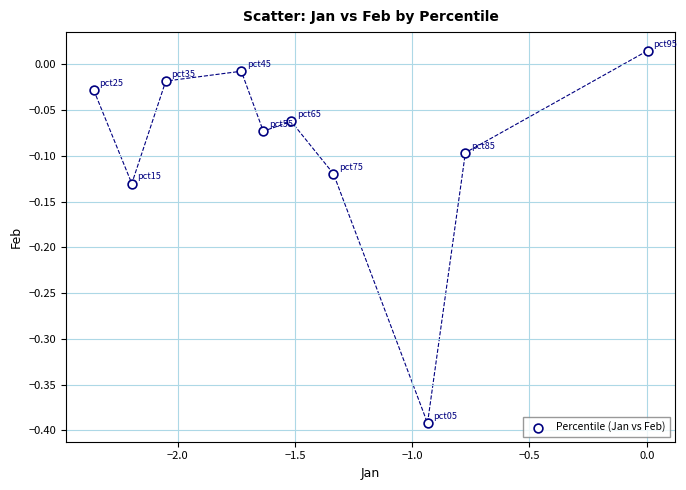

What is the average X value?

-1.5